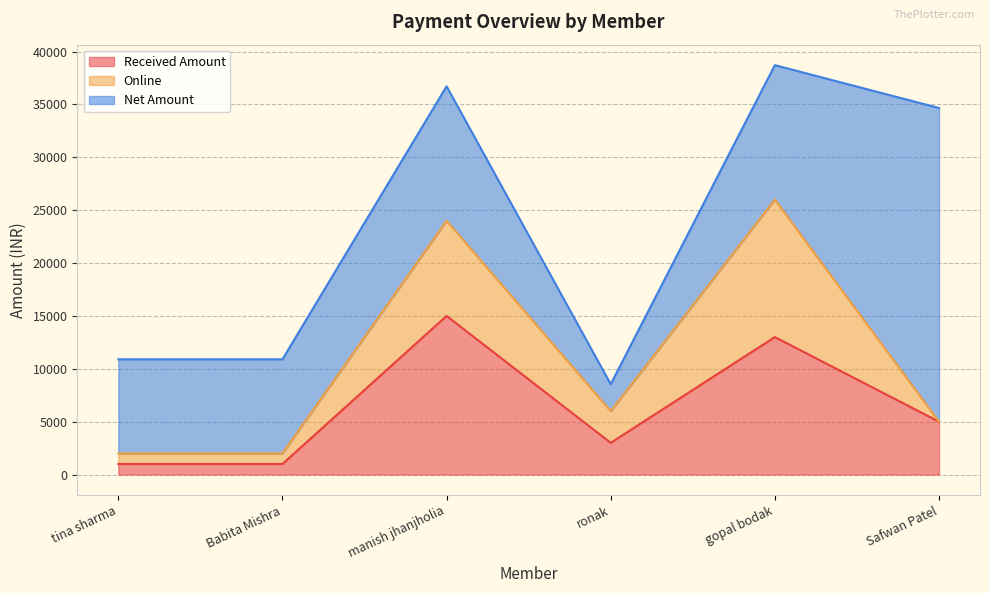

True or false: Online has a value of -5463.4 at Safwan Patel.

False